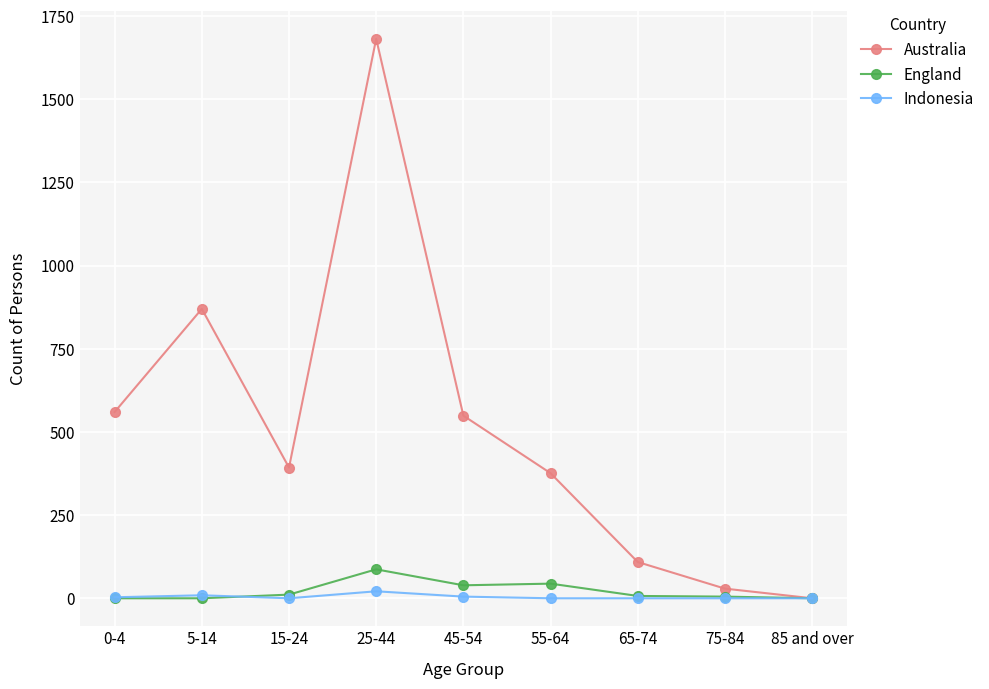

Is it true that England equals 39 at 45-54?

True